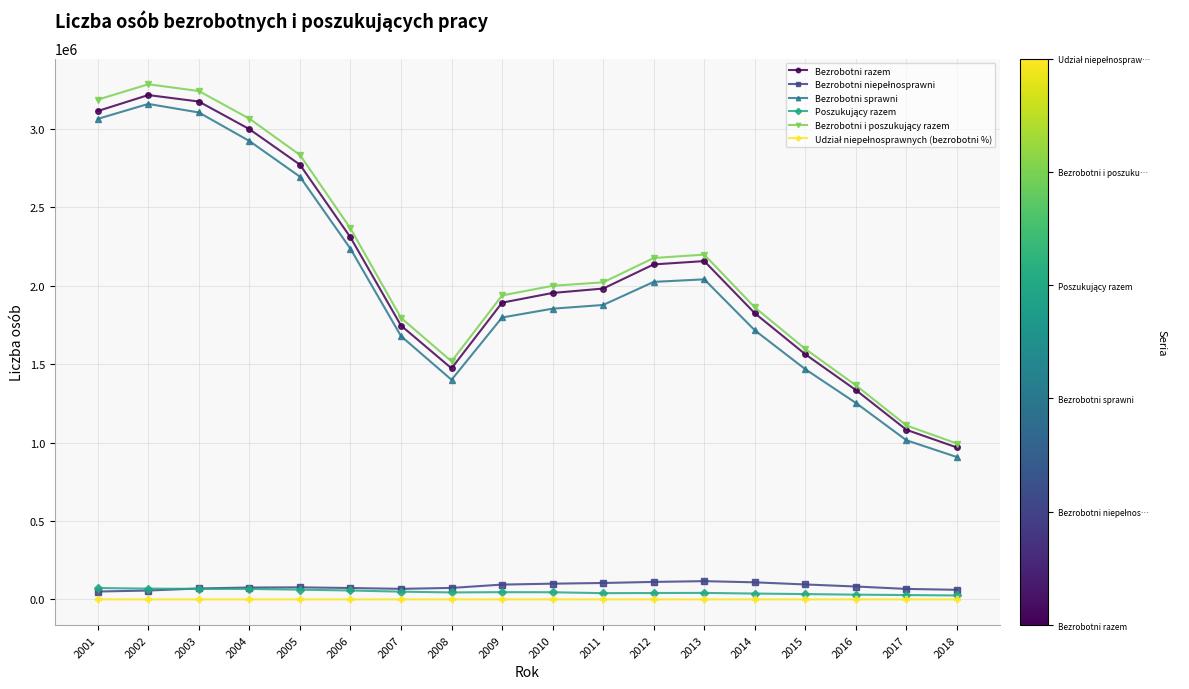

True or false: Bezrobotni razem has more than 0 interior local peaks.

True